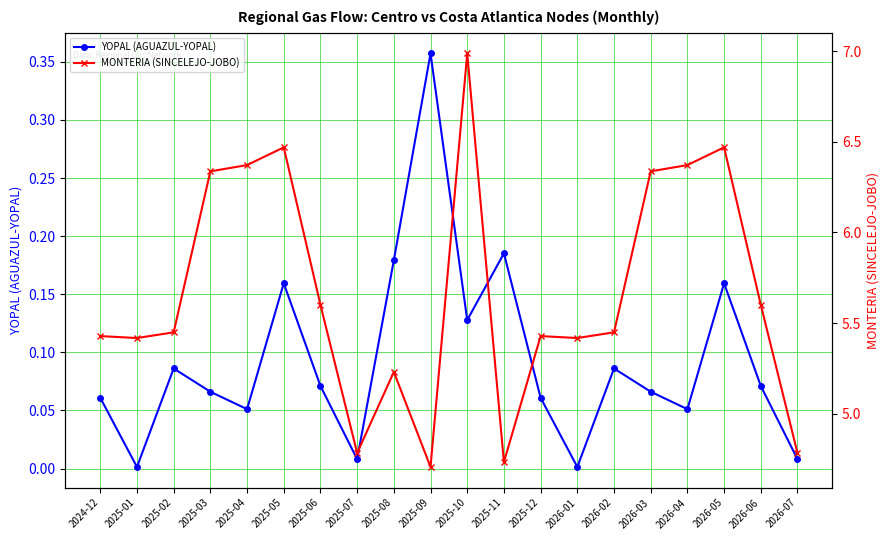

Reading left to right, list all the values displayed in this chart.

YOPAL (AGUAZUL-YOPAL): 0.1	0.0	0.1	0.1	0.1	0.2	0.1	0.0	0.2	0.4	0.1	0.2	0.1	0.0	0.1	0.1	0.1	0.2	0.1	0.0
MONTERIA (SINCELEJO-JOBO): 5.4	5.4	5.4	6.3	6.4	6.5	5.6	4.8	5.2	4.7	7.0	4.7	5.4	5.4	5.4	6.3	6.4	6.5	5.6	4.8